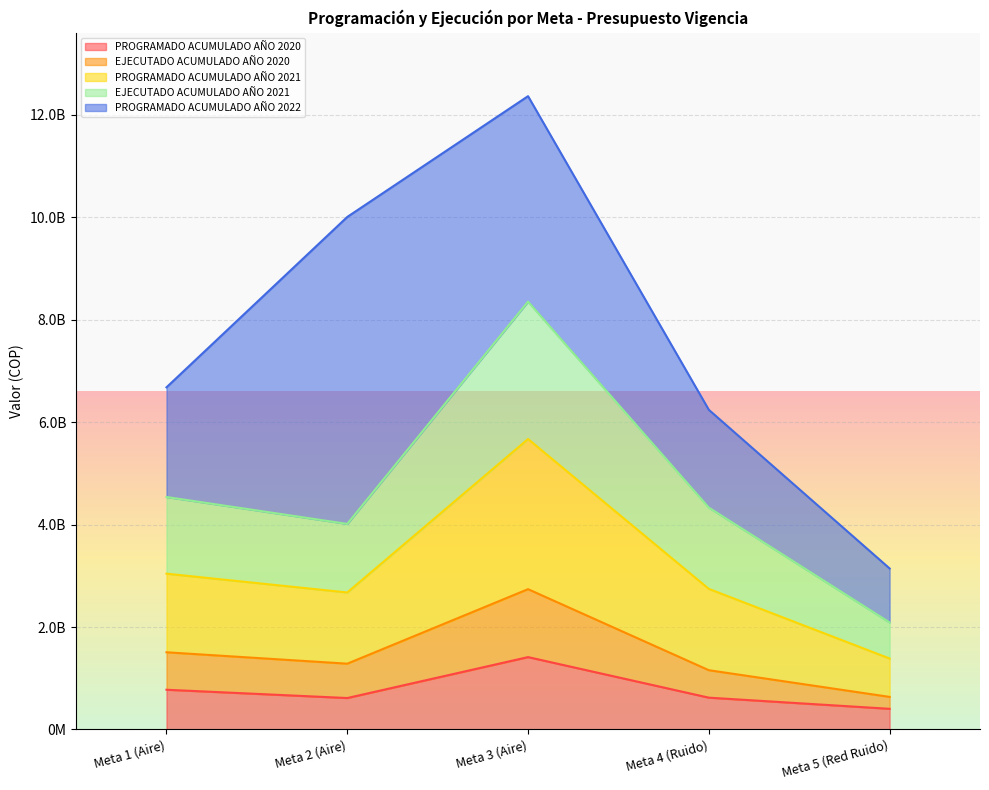

What is the label of the 2nd point from the left?

Meta 2 (Aire)